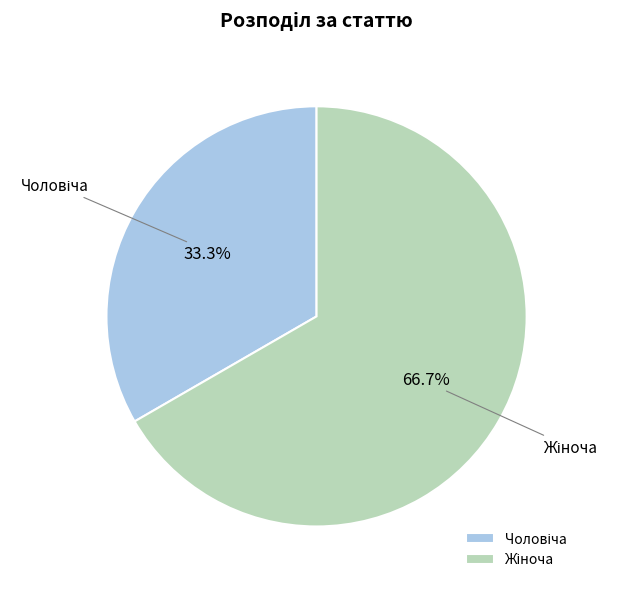

Is there any slice that represents more than half of the pie?

Yes